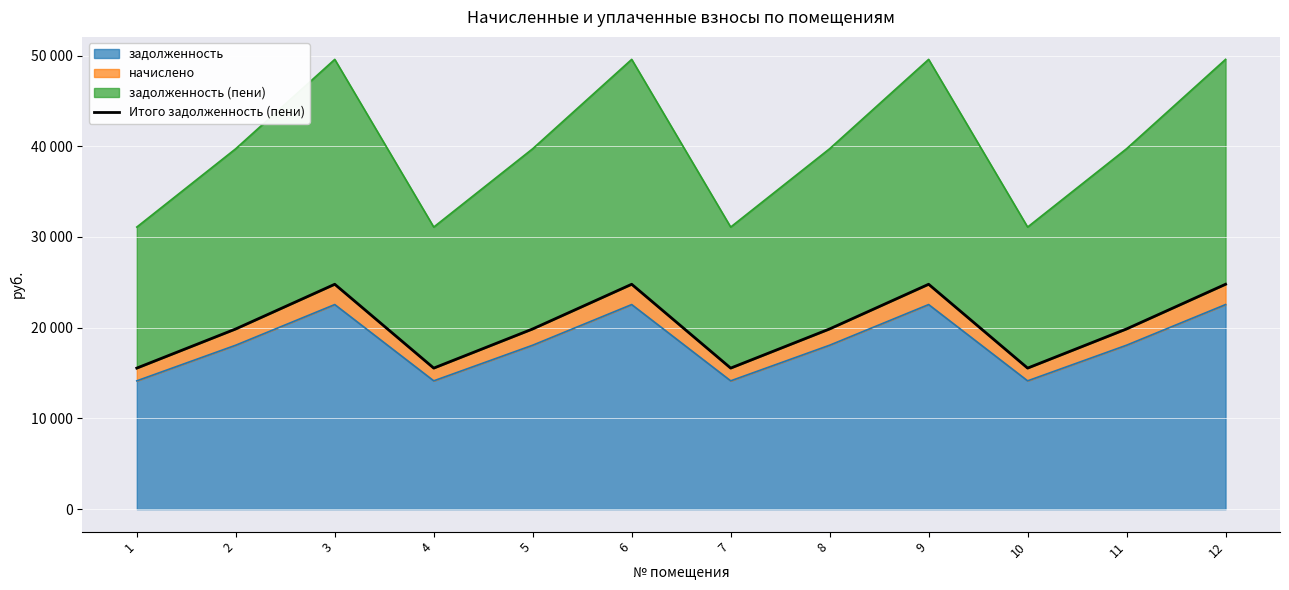

List the labels in order of value, largest first.

3, 6, 9, 12, 2, 5, 8, 11, 1, 4, 7, 10